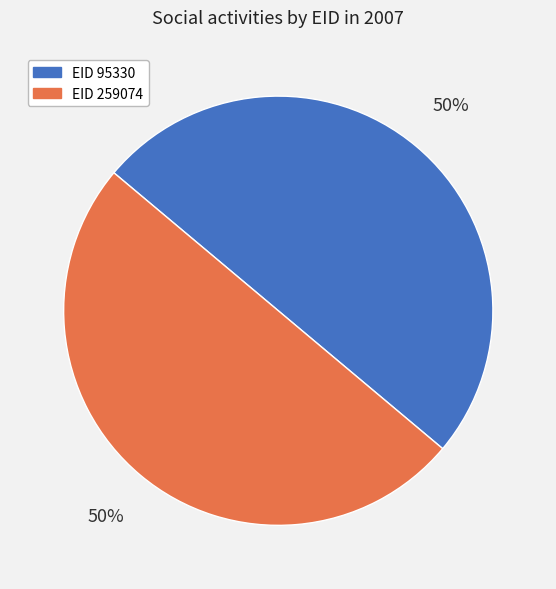

To the nearest percent, what is the average slice percentage?

50%